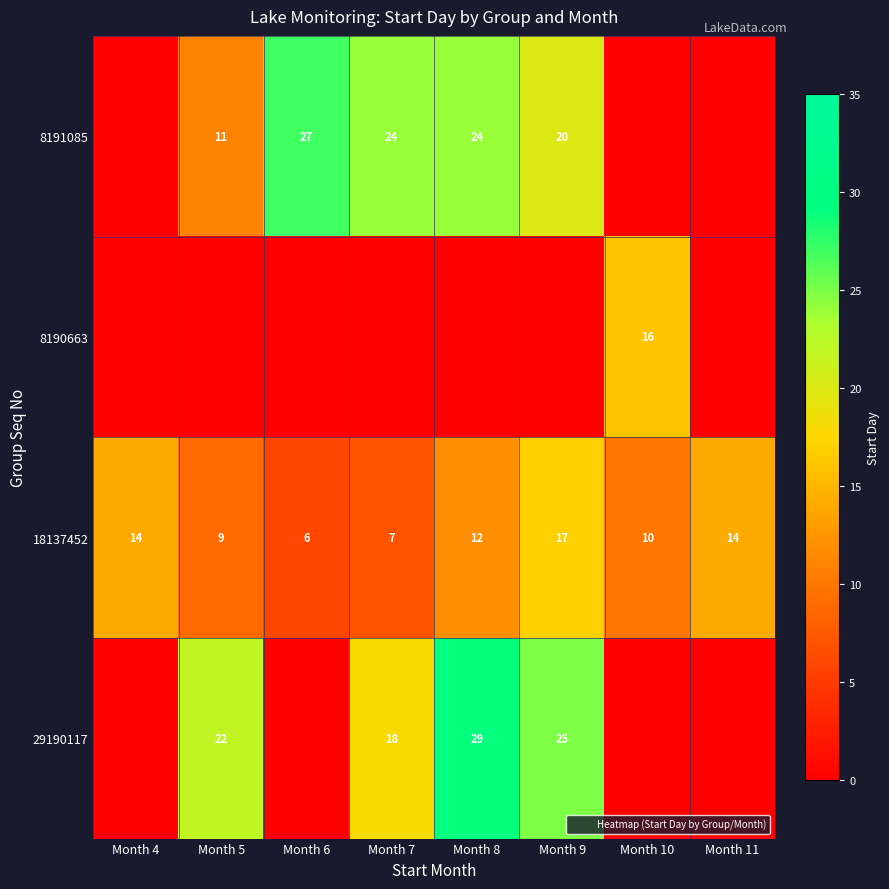

The 8190663 series shows 0 at Month 4. True or false?

True